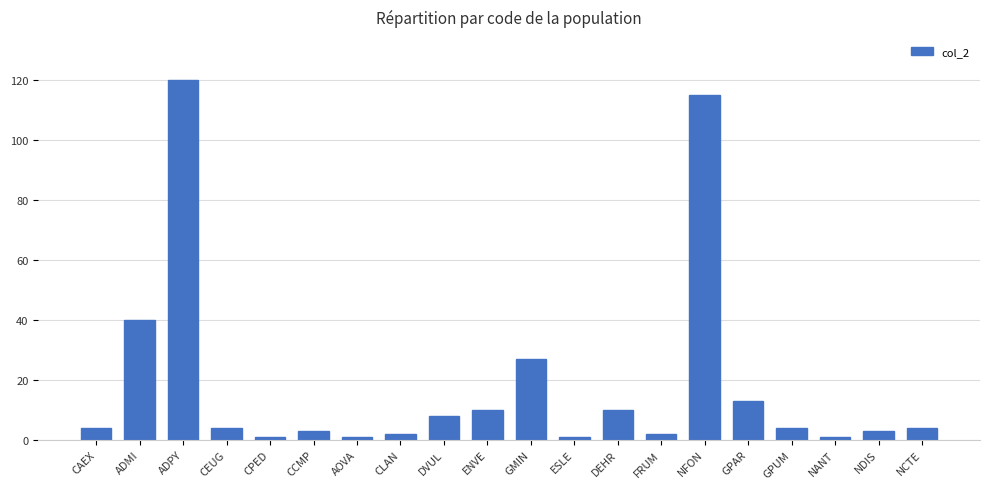

Reading left to right, transcribe all the data shown in this chart.

CAEX=4	ADMI=40	ADPY=120	CEUG=4	CPED=1	CCMP=3	AOVA=1	CLAN=2	DVUL=8	ENVE=10	GMIN=27	ESLE=1	DEHR=10	FRUM=2	NFON=115	GPAR=13	GPUM=4	NANT=1	NDIS=3	NCTE=4